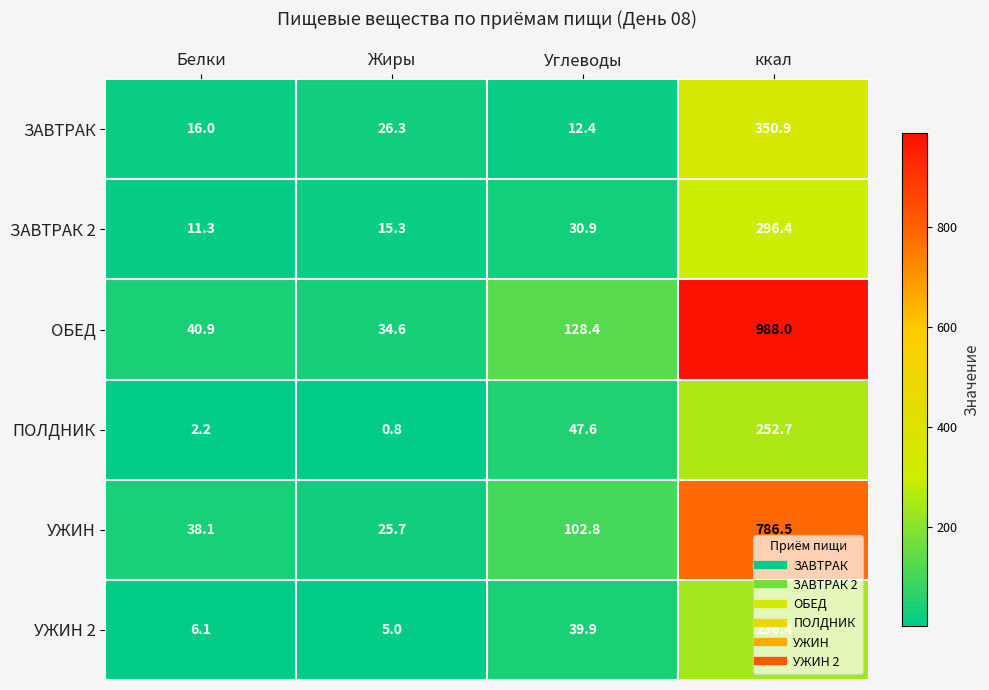

What is the sum of all ЗАВТРАК values?

405.6